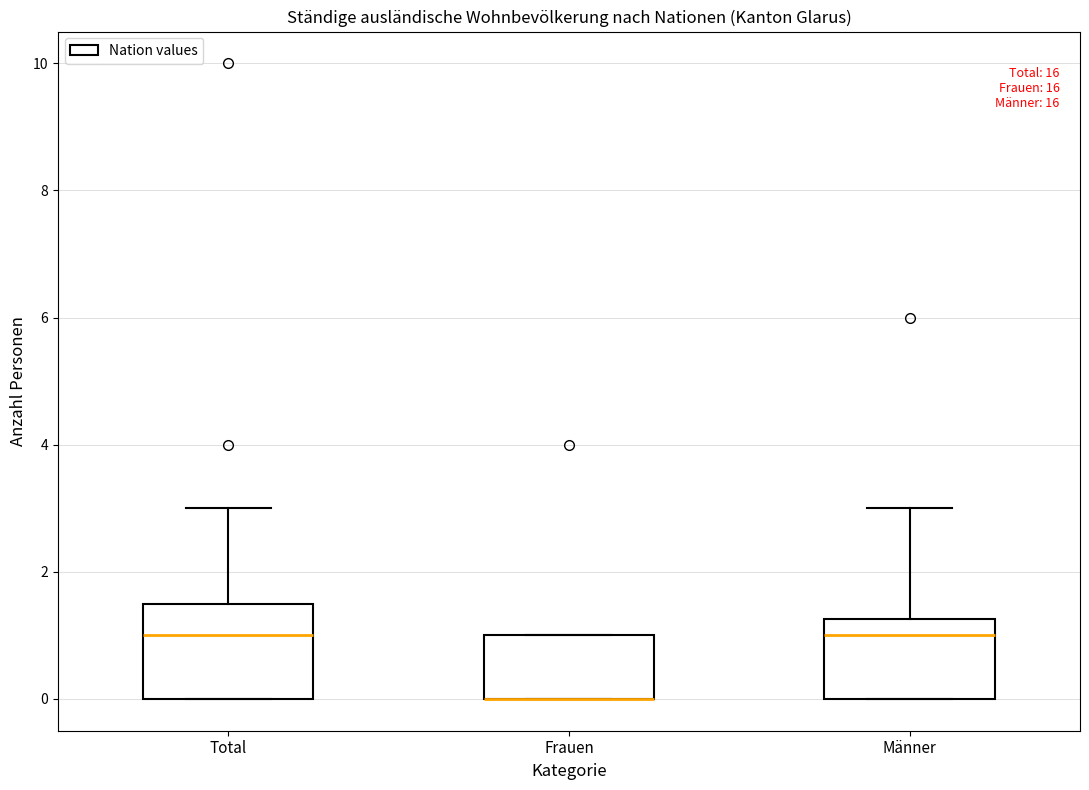

Reading left to right, read every box against the y-axis: the position of its median line, the range the box covers, and the ends of its whiskers. The values are not printed on the chart, so give them approximately, as read against the axis.

Total: median 1.0, box 0.0 to 1.6, whiskers 0.0 to 3.0
Frauen: median 0.0 (drawn on the box's lower edge), box 0.0 to 1.0, whiskers 0.0 to 1.0
Männer: median 1.0, box 0.0 to 1.2, whiskers 0.0 to 3.0